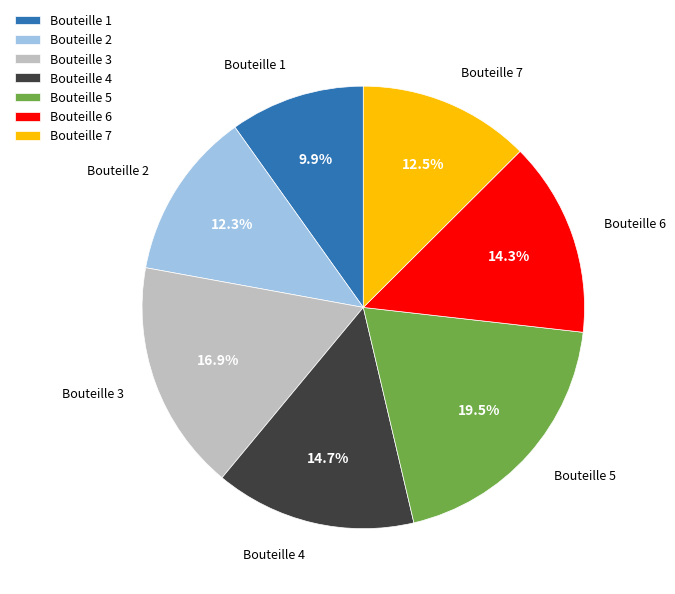

Is there a majority slice in this chart?

No